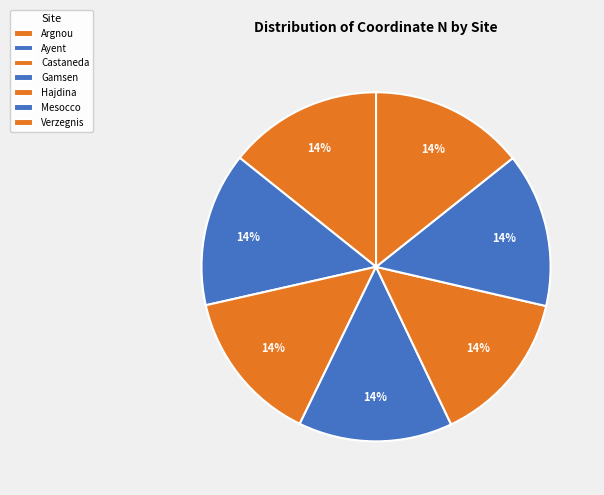

Is it true that Ayent is 14% of the pie?

True